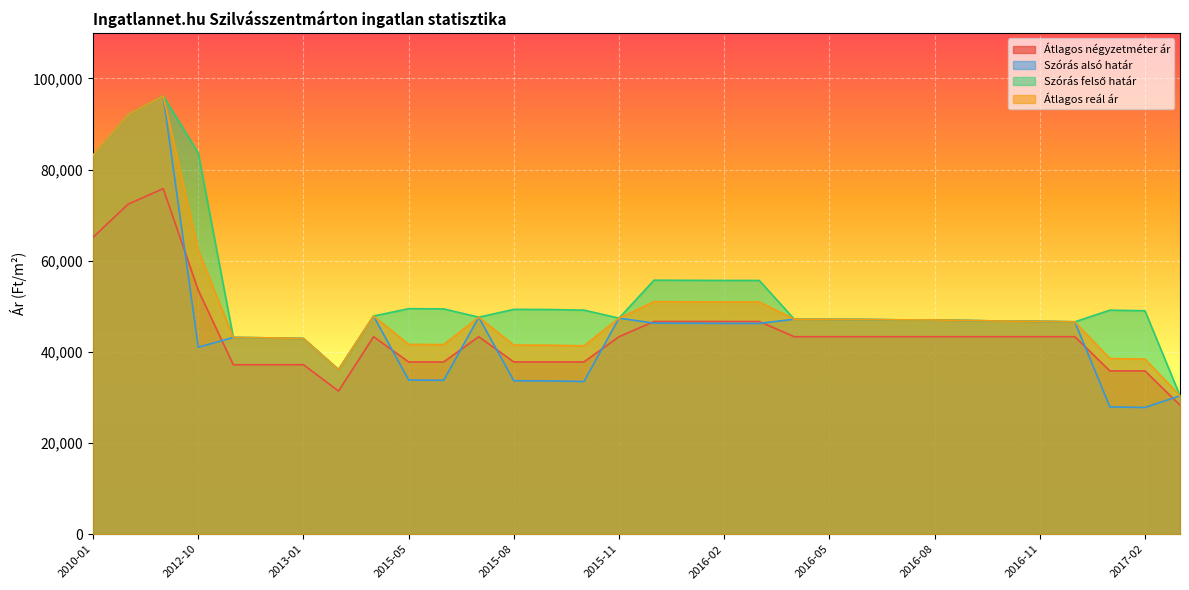

At which category is the sum across all series the highest?

2010-08